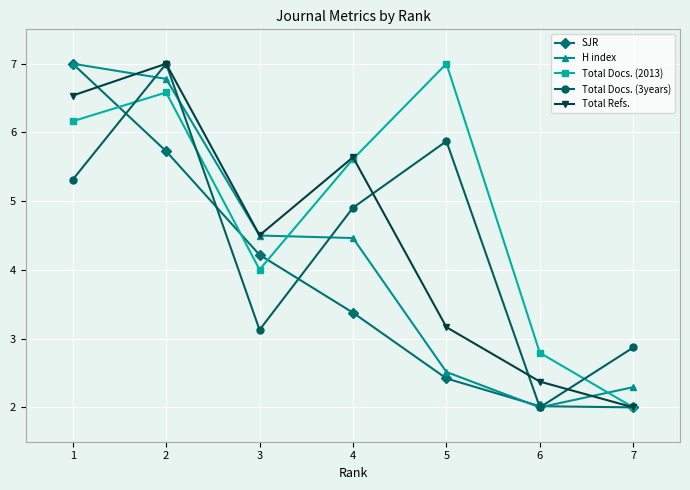

What is the smallest value displayed?

2.0